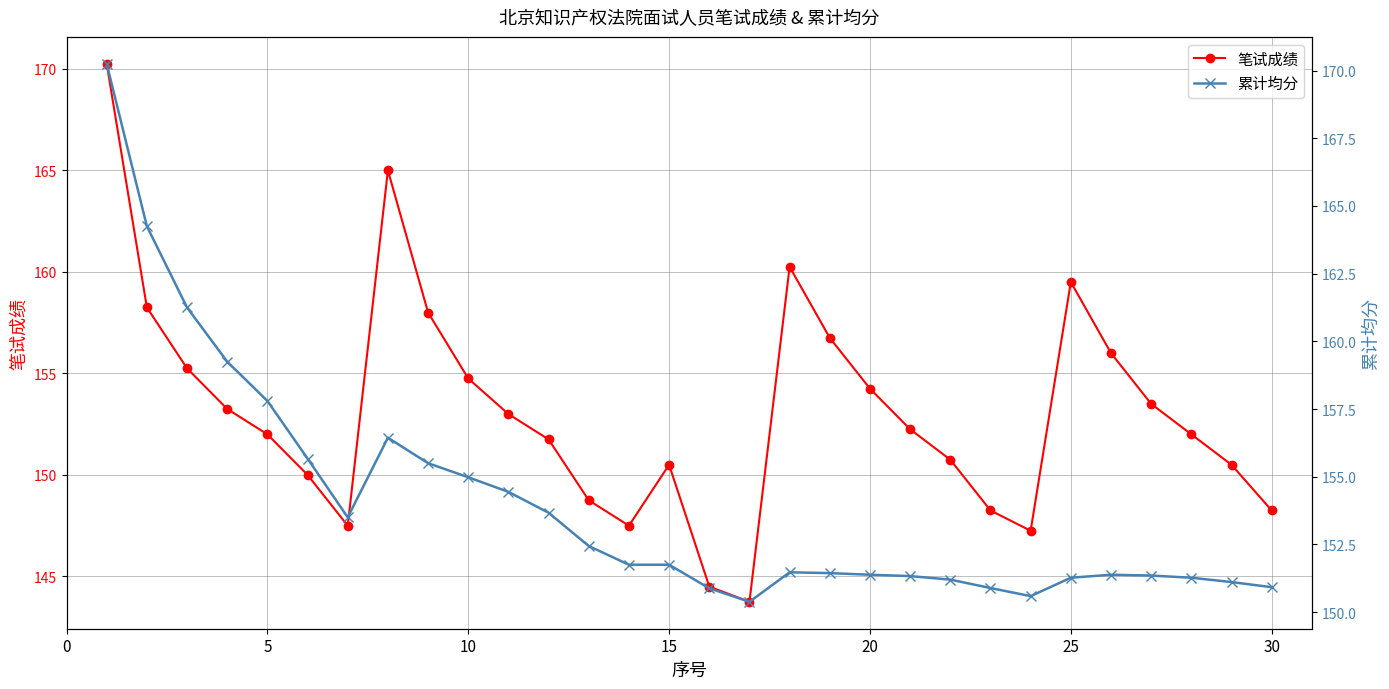

How many interior local peaks does the 笔试成绩 series have?

4